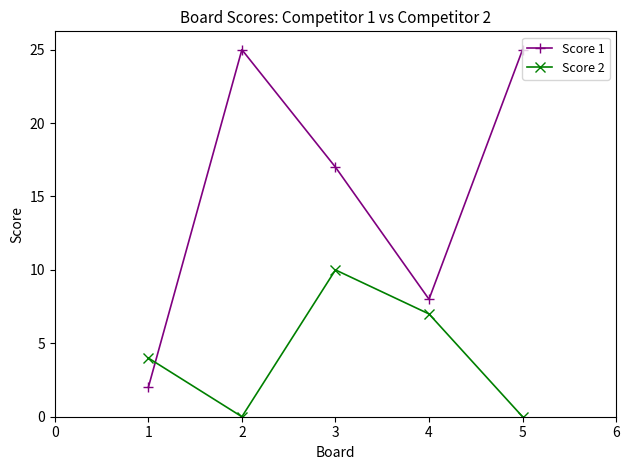

In Score 2, how many points are lower than both neighbors (excluding endpoints)?

1